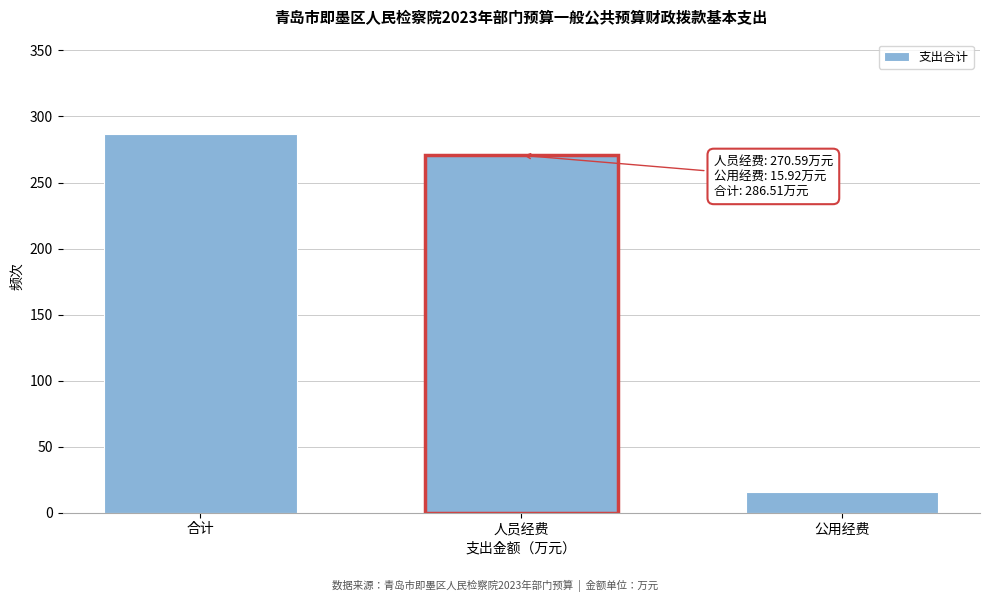

Reading left to right, list all the values displayed in this chart.

合计=286.5	人员经费=270.6	公用经费=15.9